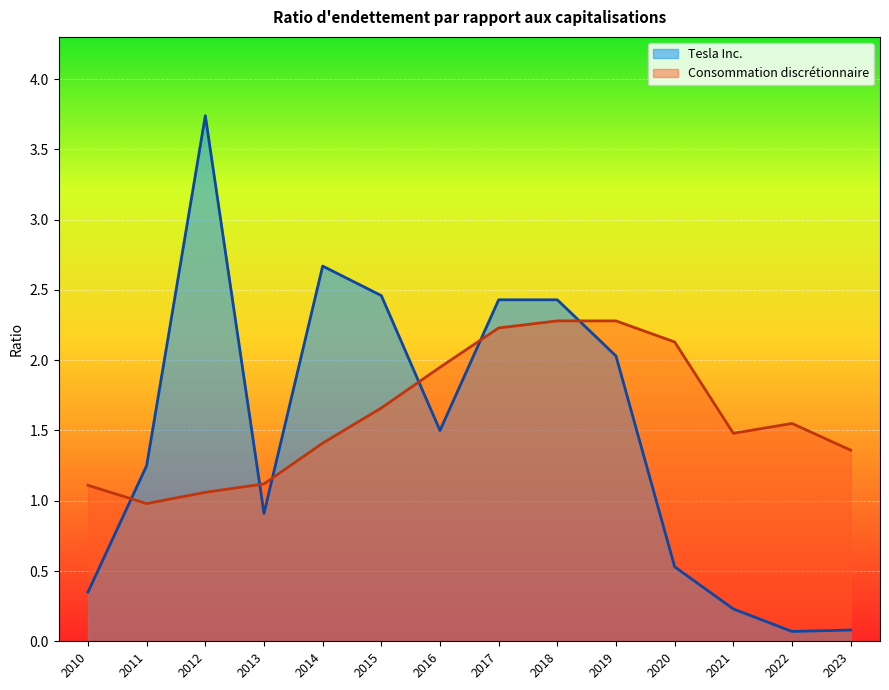

The Consommation discrétionnaire series shows 1.1 at 2013. True or false?

True